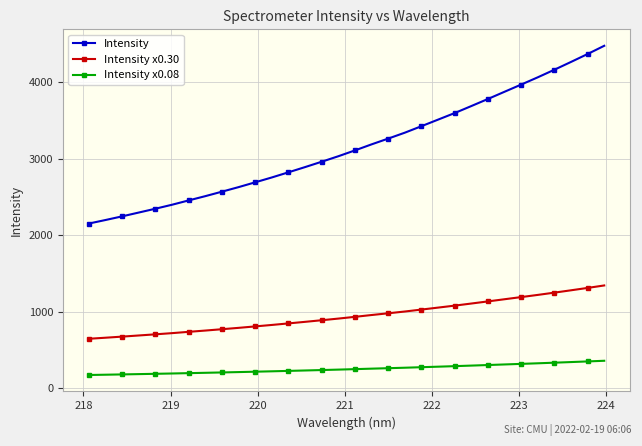

What is the sum of all Intensity x0.08 values?

8087.1